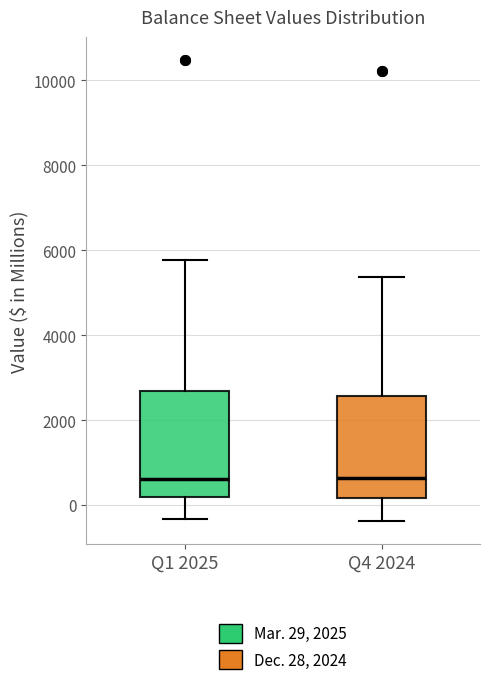

Reading left to right, transcribe this box plot: for each box, give where its median line is, the range the box spans, and where its two whiskers end, as read against the y-axis. The values are not printed on the chart, so give them approximately, as read against the axis.

Q1 2025: median 600, box 200 to 2600, whiskers -400 to 5800
Q4 2024: median 600, box 200 to 2600, whiskers -400 to 5400